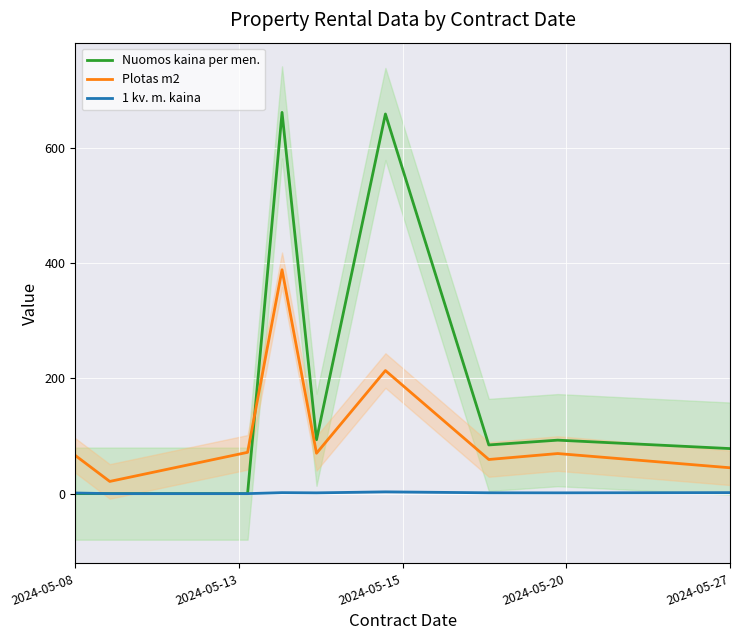

True or false: 1 kv. m. kaina and Plotas m2 intersect in this chart.

False